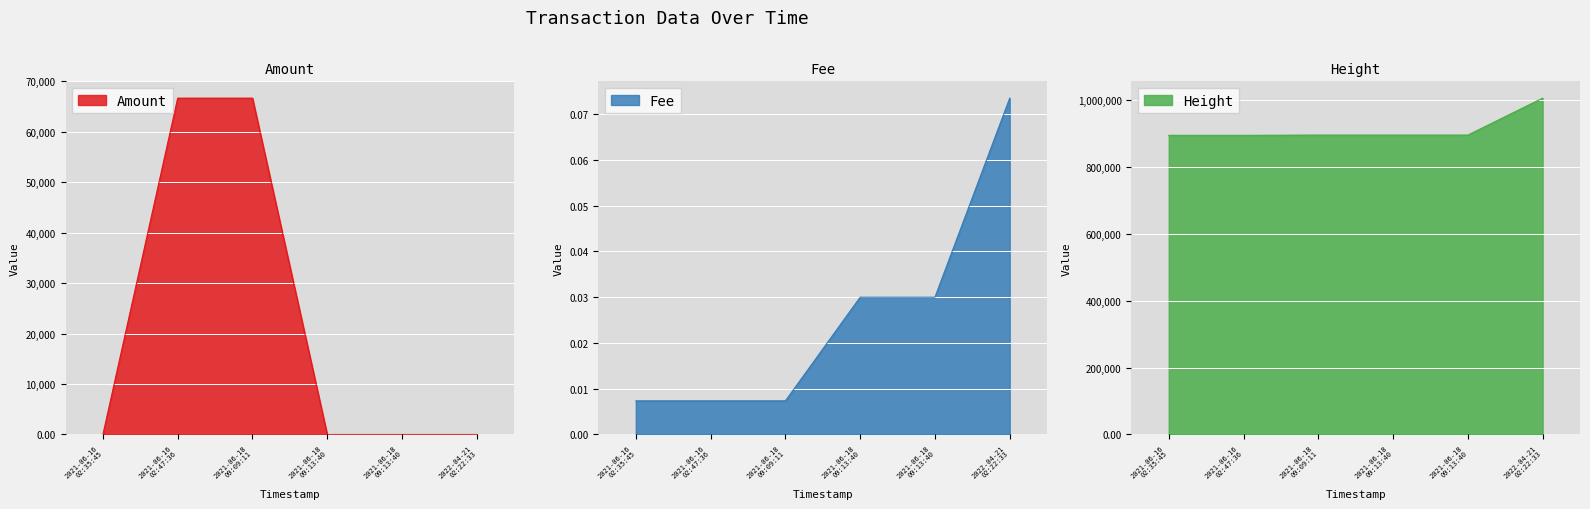

True or false: Amount has a value of 66666.0 at 2021-06-16 02:47:36.

True